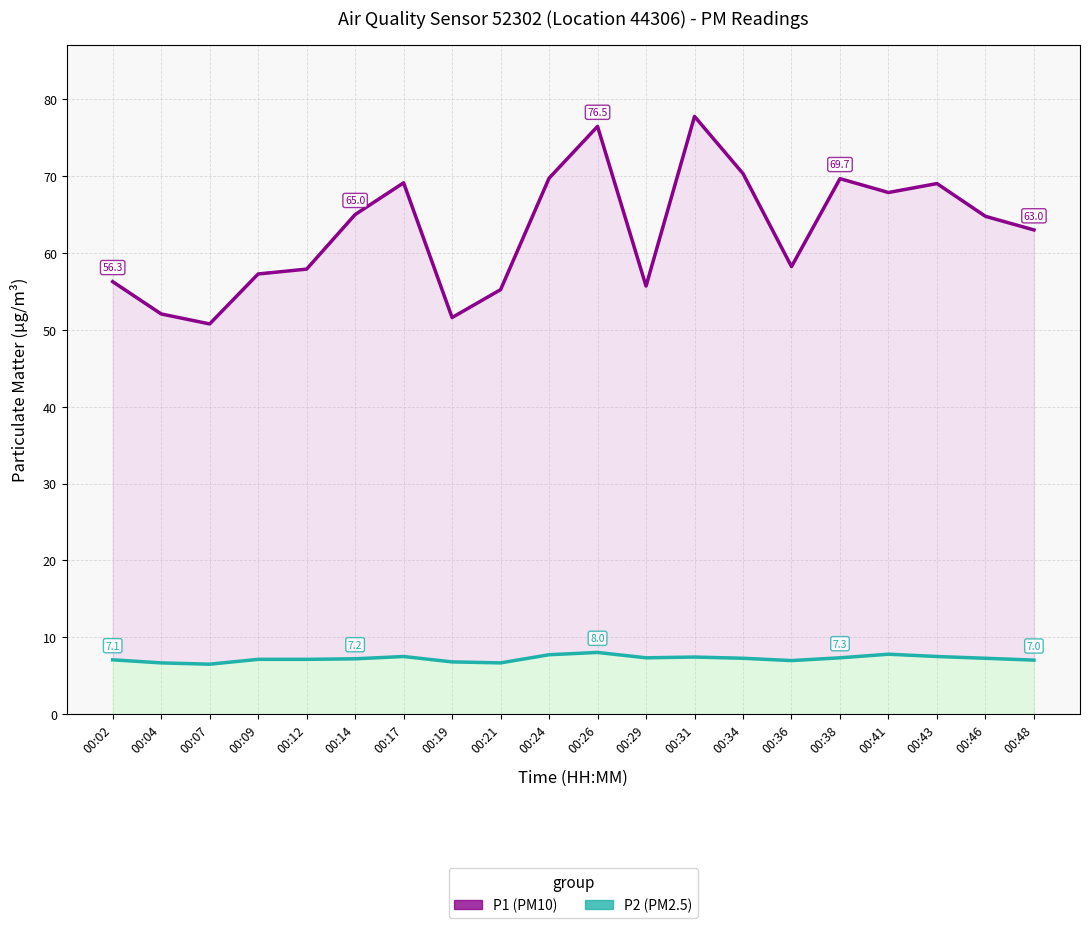

Is the value of P2 at 00:29 greater than the value of P1 at 00:09?

No